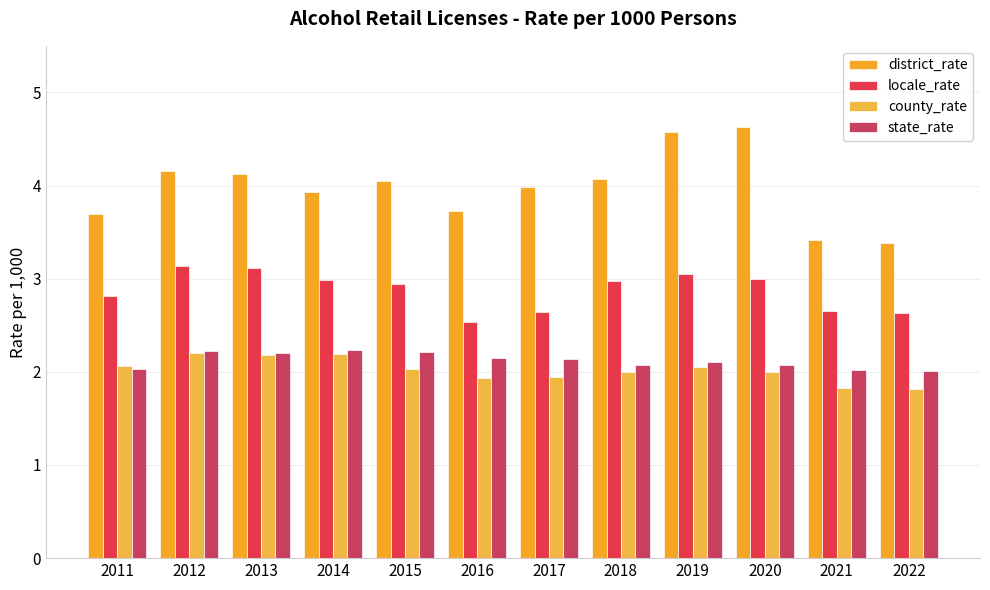

Rank the categories by state_rate value from highest to lowest.

2014, 2012, 2015, 2013, 2016, 2017, 2019, 2018, 2020, 2011, 2021, 2022